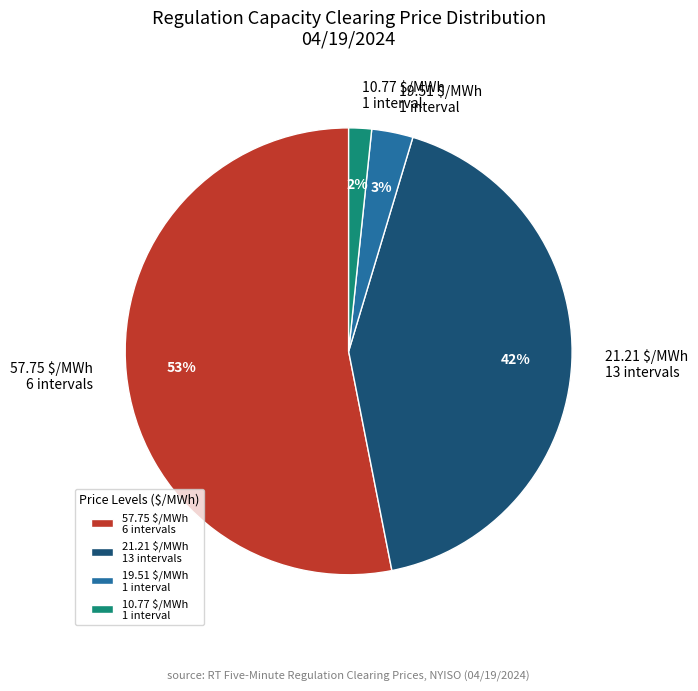

Which category has the smallest portion of the pie?

10.77 $/MWh 1 interval